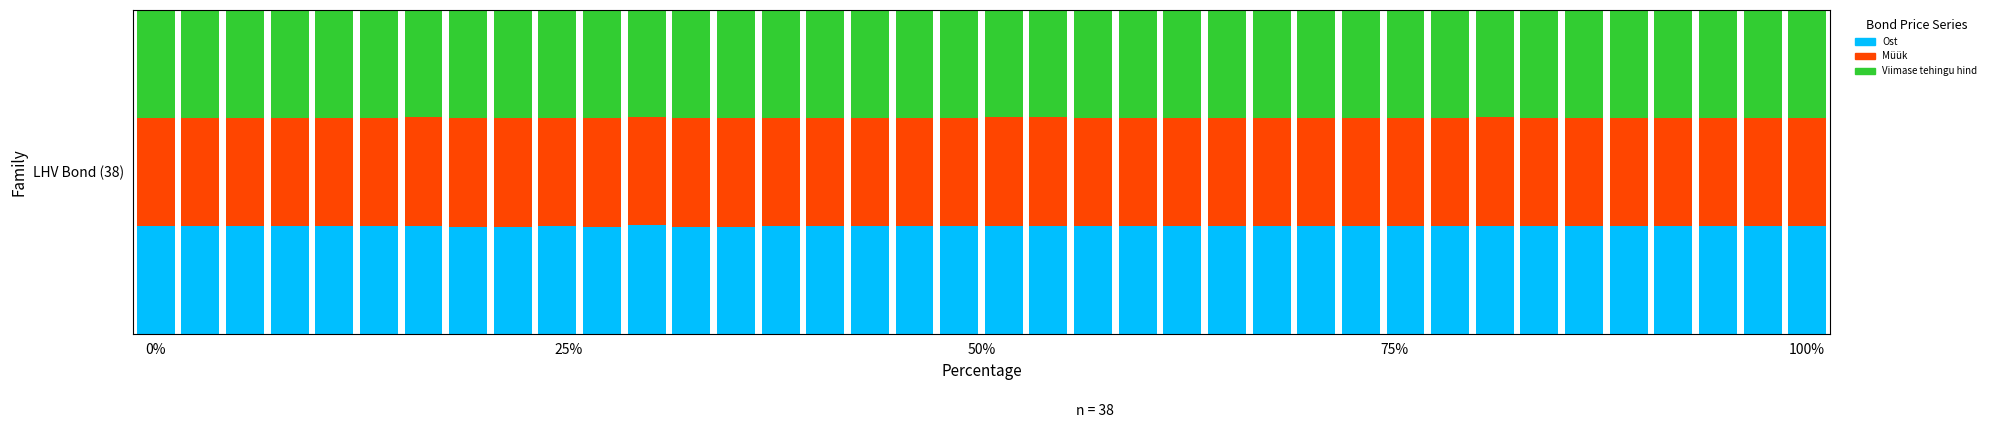

What is the difference between the maximum and minimum values in the Viimase tehingu hind series?

0.3